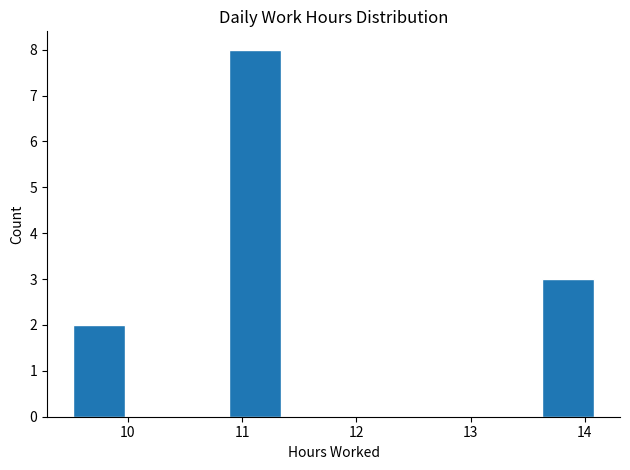

Over which range of the x-axis is the bar tallest?

10.9 to 11.3